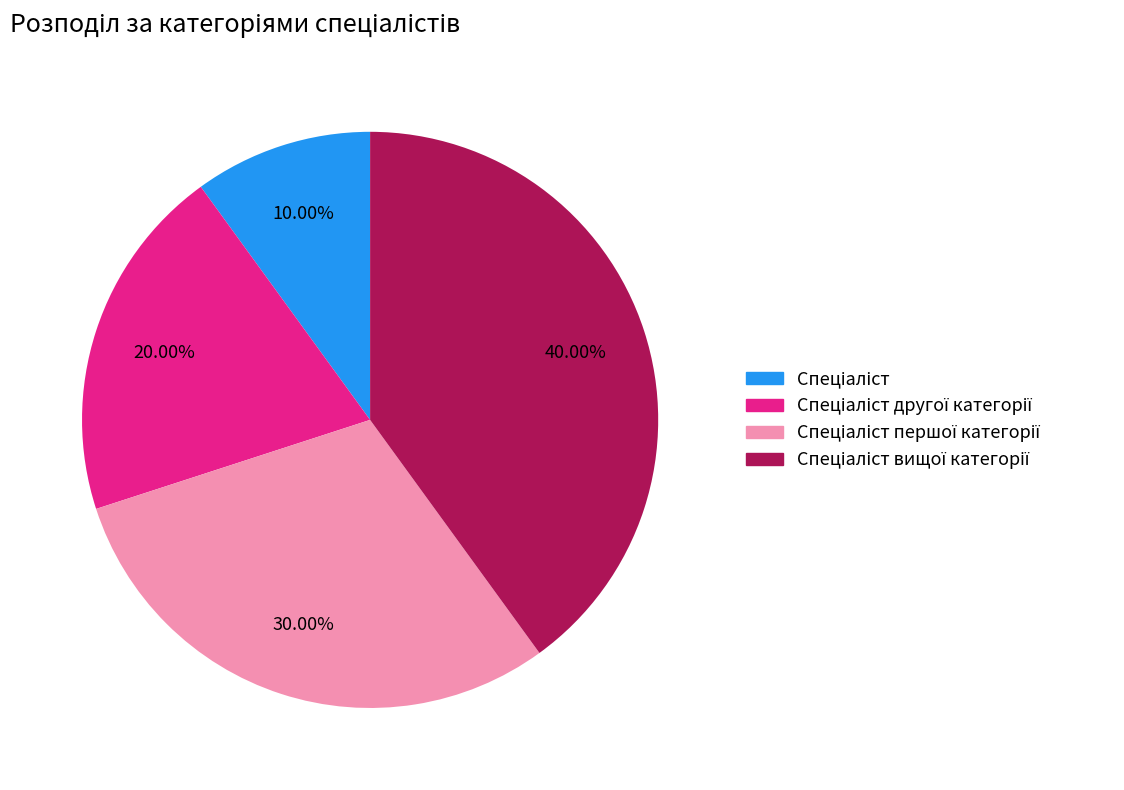

Is there a majority slice in this chart?

No